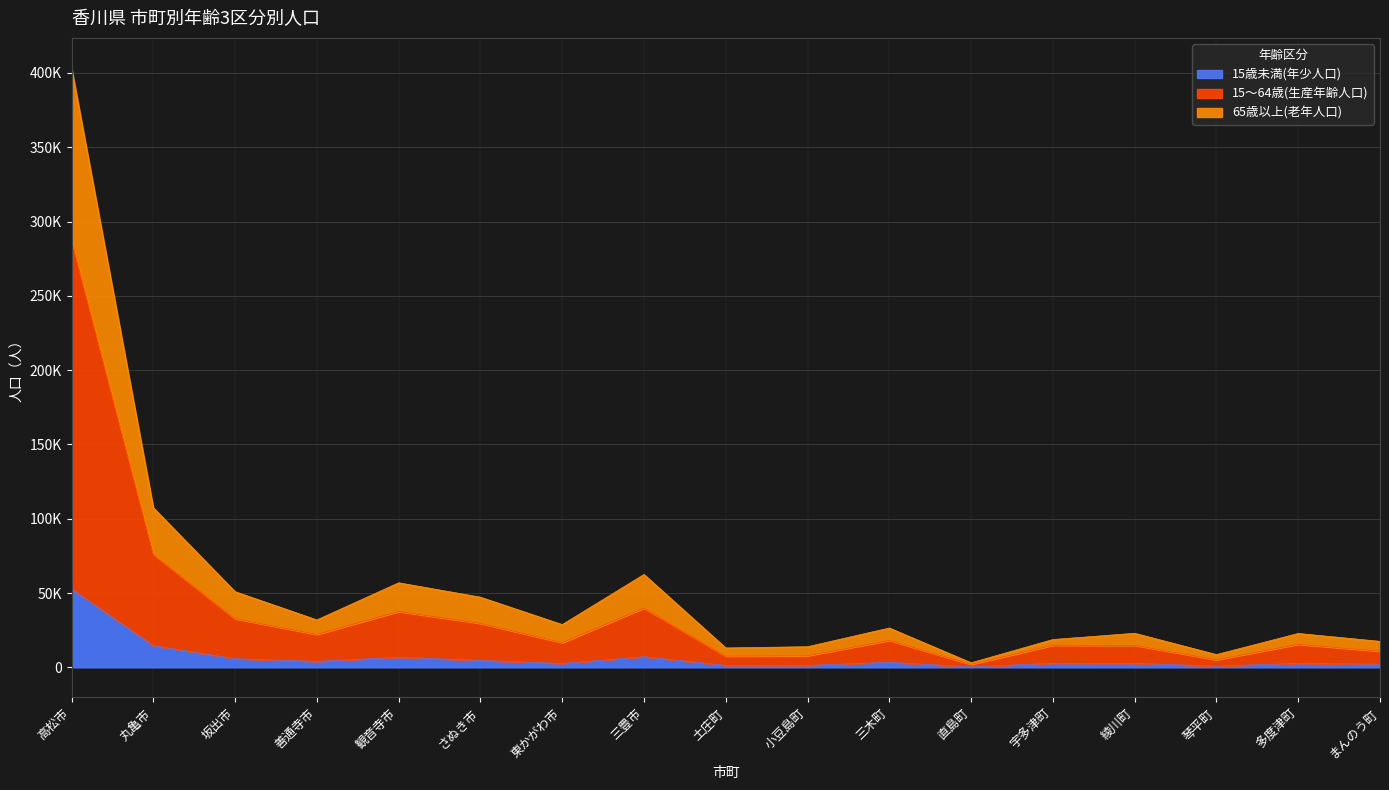

Where does the 15歳未満(年少人口) series first go above 2728?

高松市